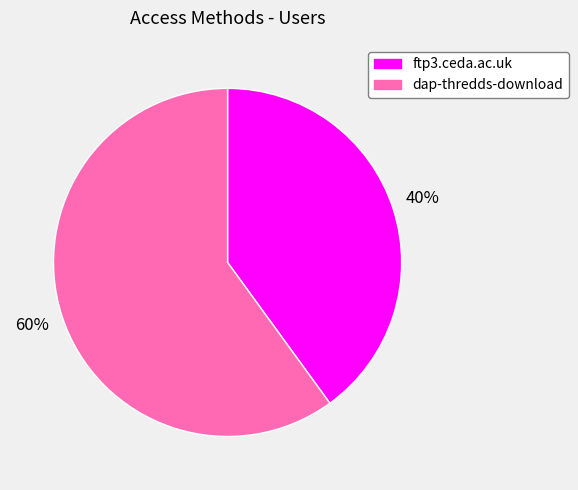

Count the number of slices in the pie.

2